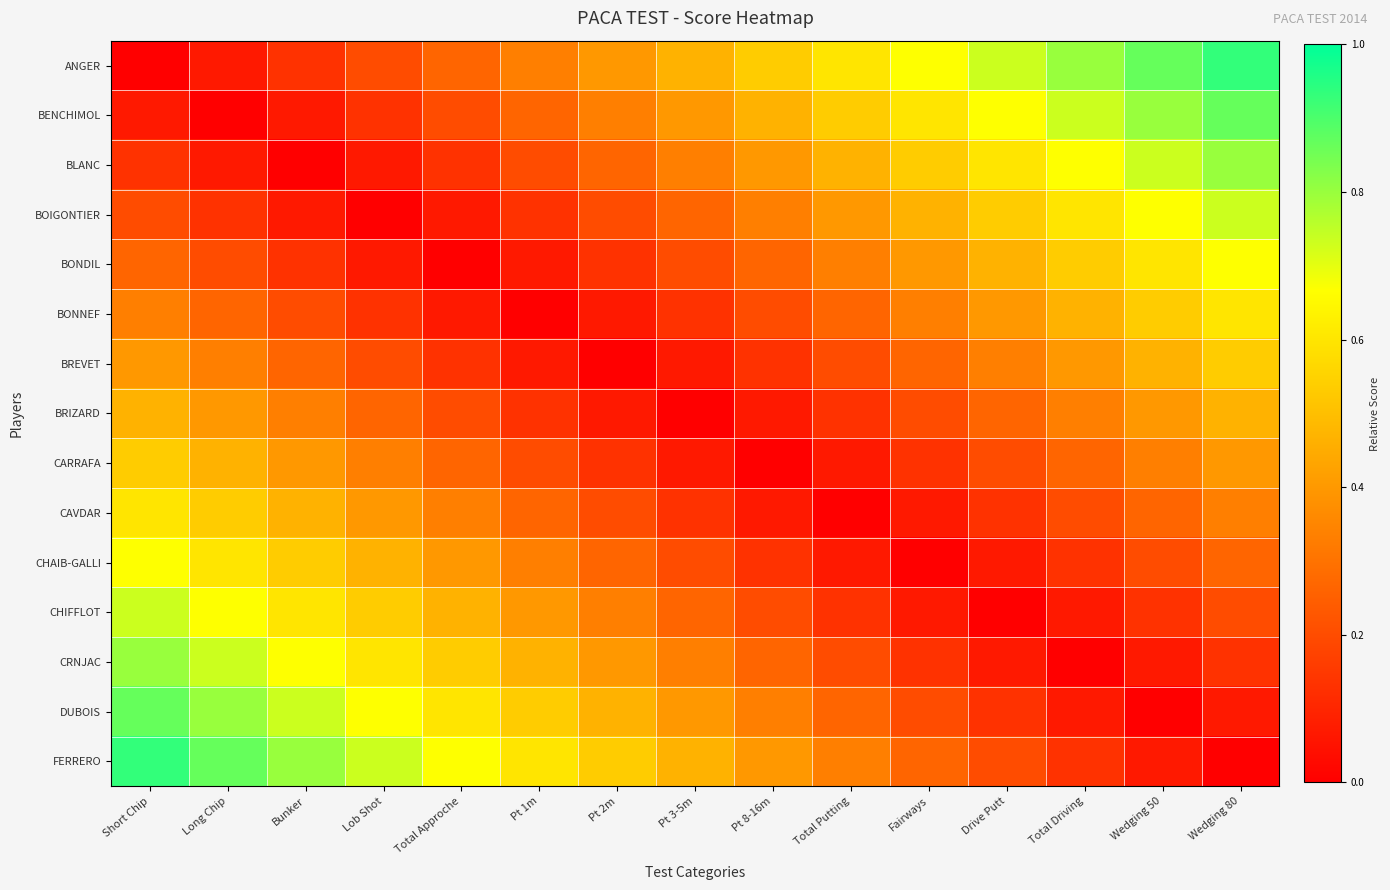

Rank the series at Pt 3-5m from lowest to highest value.

BRIZARD, BREVET, CARRAFA, CAVDAR, BONNEF, CHAIB-GALLI, BONDIL, CHIFFLOT, BOIGONTIER, BLANC, CRNJAC, BENCHIMOL, DUBOIS, ANGER, FERRERO